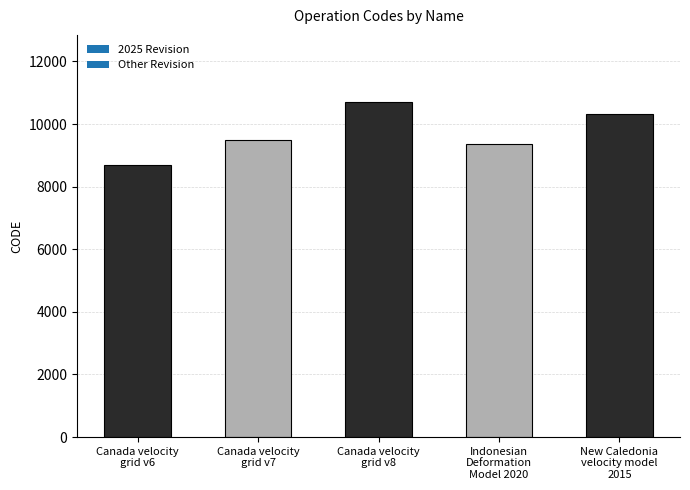

What is the label of the 4th bar from the left?

Indonesian
Deformation
Model 2020